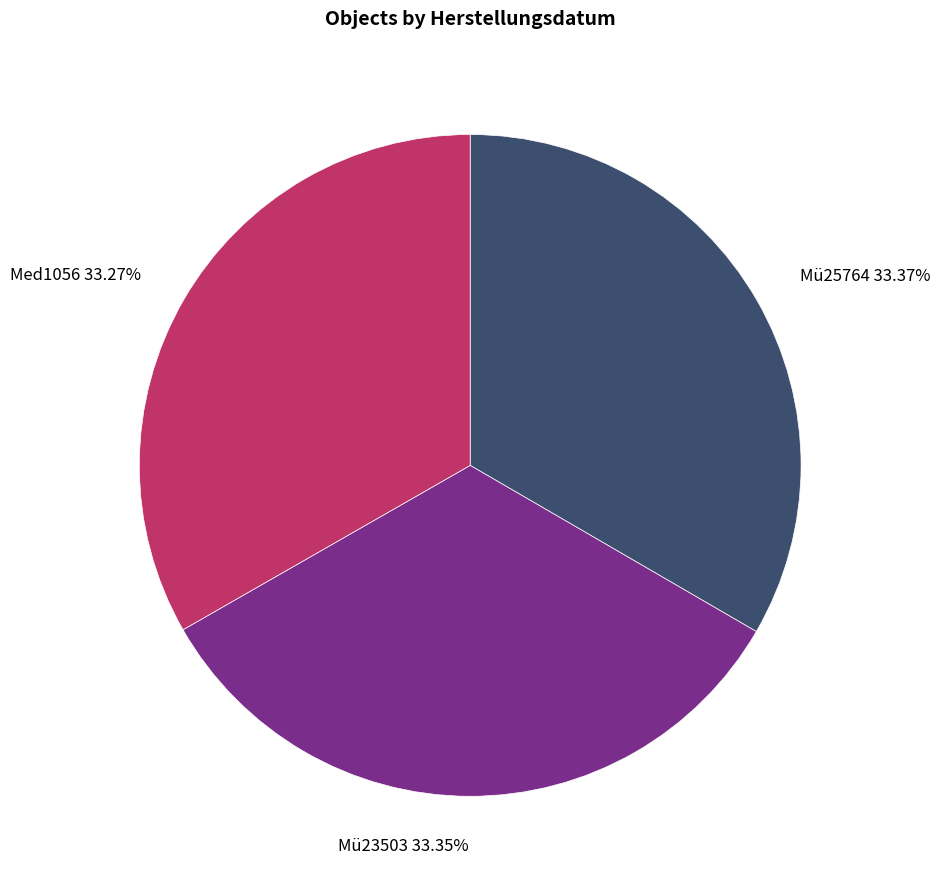

How many segments does this pie chart have?

3